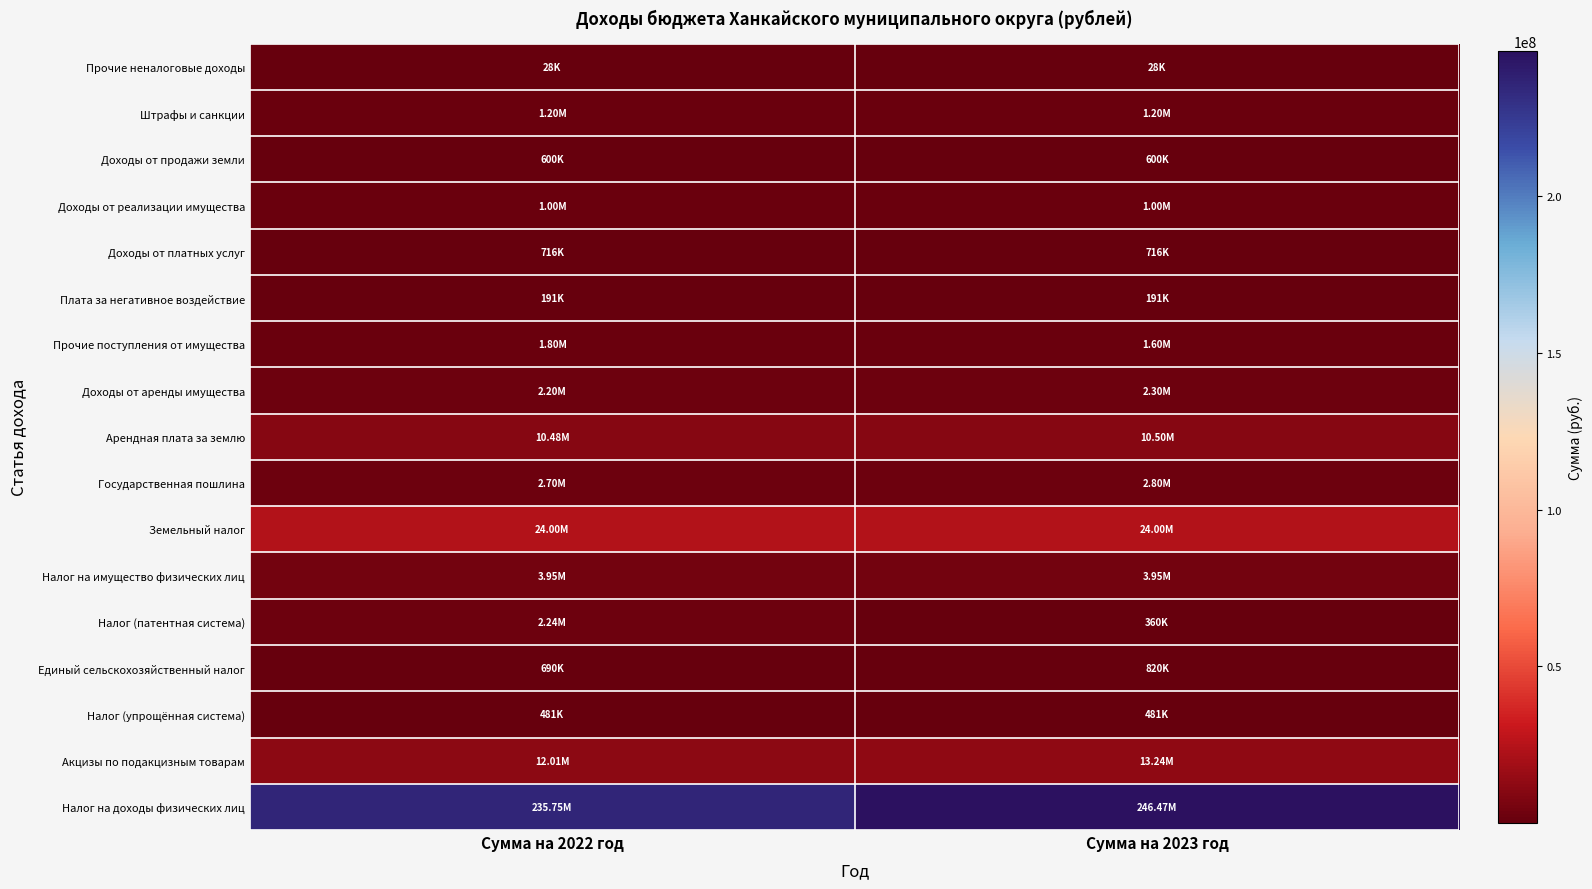

Which category has the lowest value across all series?

Сумма на 2022 год